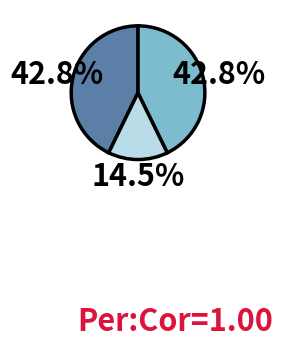

How many segments does this pie chart have?

3